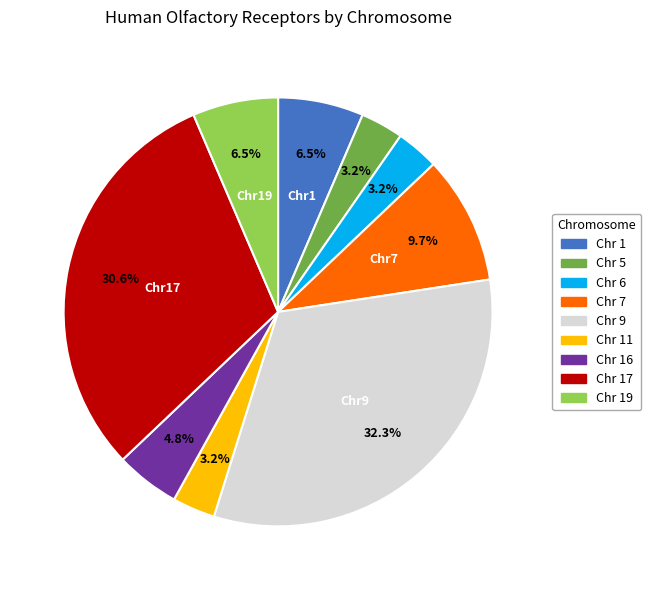

Does any single category account for the majority?

No